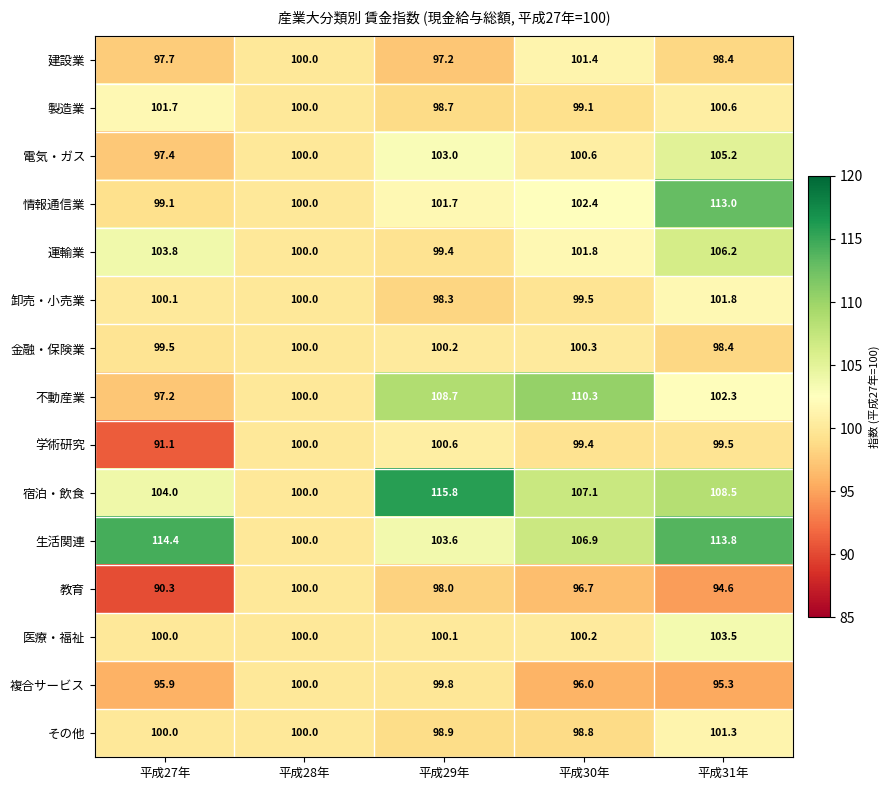

At which label does 製造業 reach its minimum?

平成29年